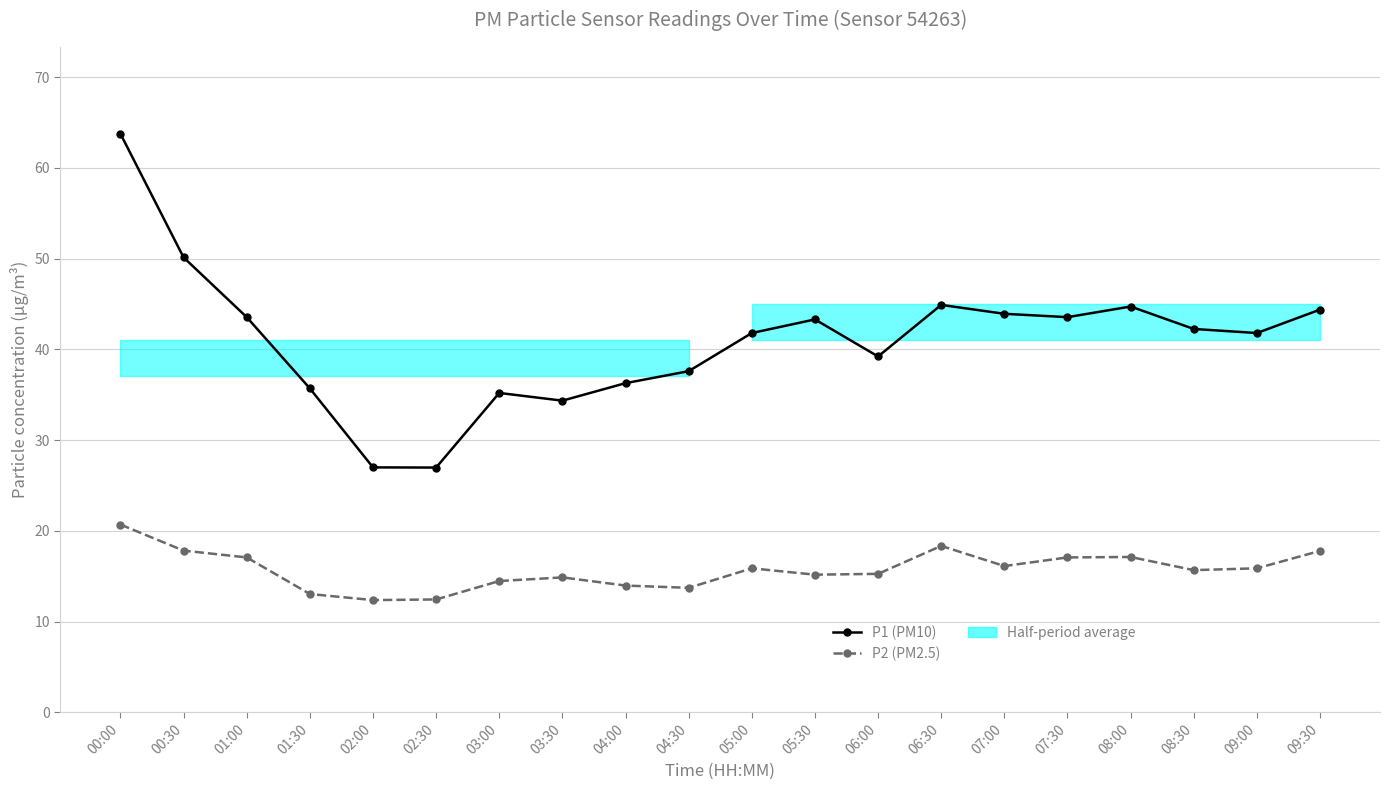

What is the approximate value of P2 (PM2.5) at 08:00?

17.1